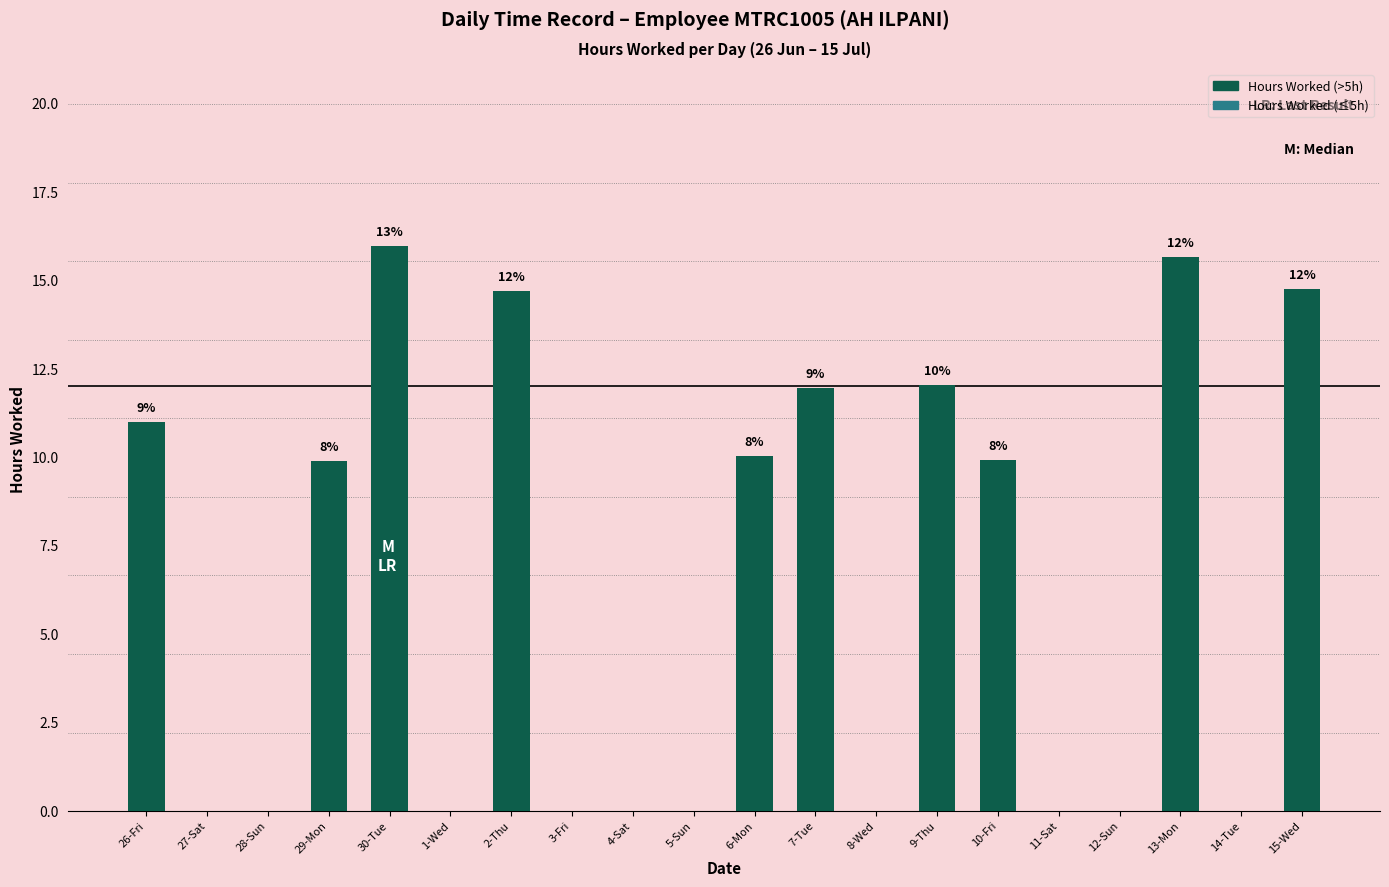

List the labels in order of value, smallest first.

27-Sat, 28-Sun, 1-Wed, 3-Fri, 4-Sat, 5-Sun, 8-Wed, 11-Sat, 12-Sun, 14-Tue, 29-Mon, 10-Fri, 6-Mon, 26-Fri, 7-Tue, 9-Thu, 2-Thu, 15-Wed, 13-Mon, 30-Tue